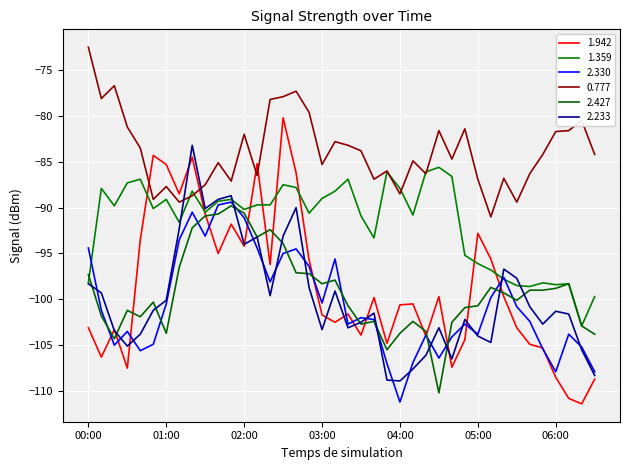

After their last crossing, which series has the higher values: 2.330 or 2.427?

2.427